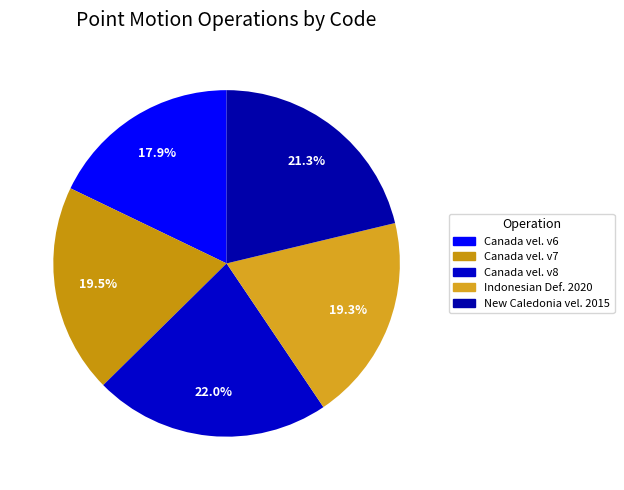

Count the number of slices in the pie.

5